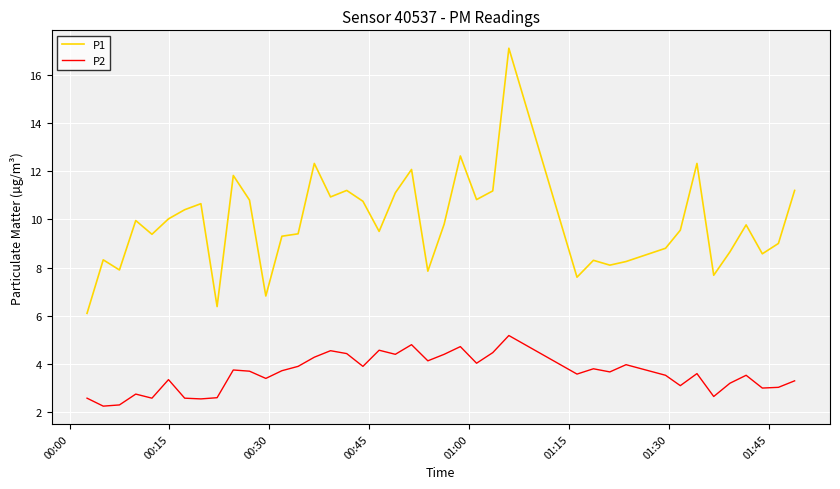

What is the maximum value shown in the chart?

17.1